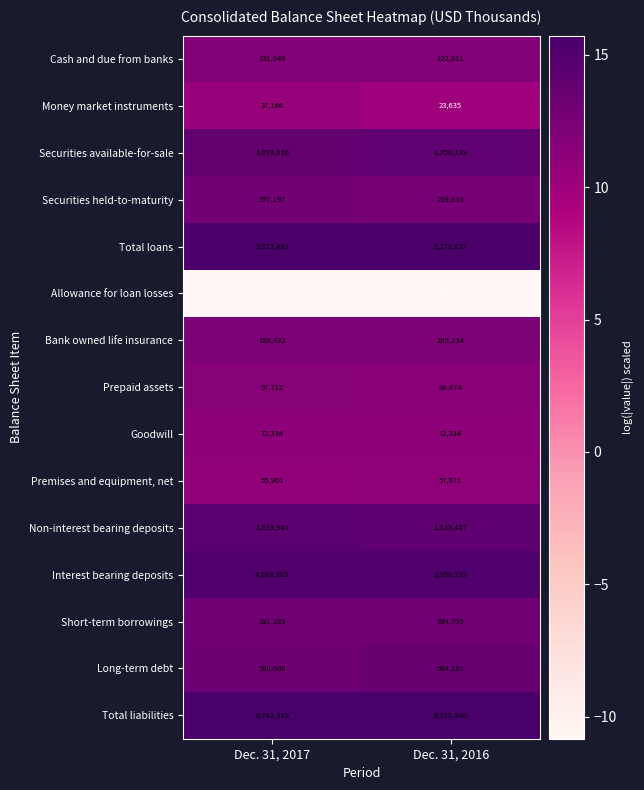

Which label corresponds to the largest value in the chart?

Dec. 31, 2017